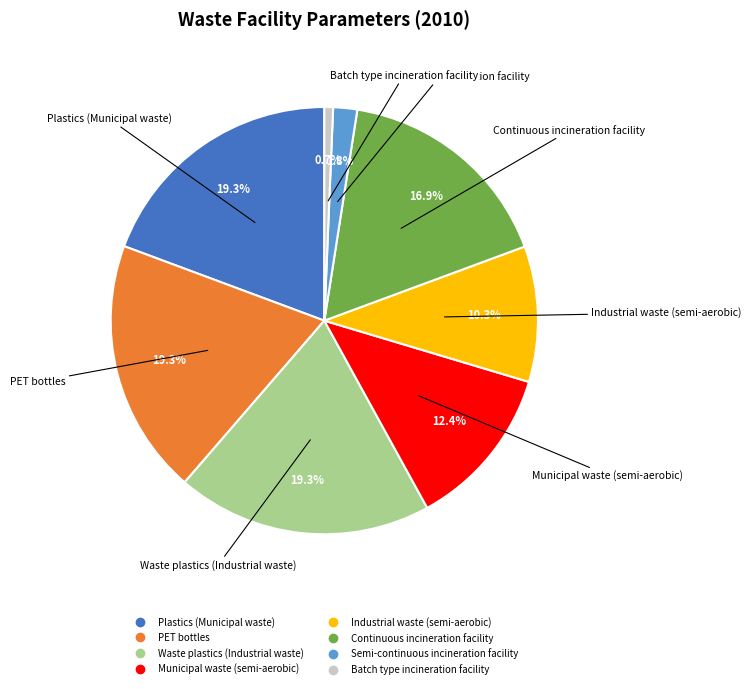

Is Waste plastics (Industrial waste) the majority of the pie?

No